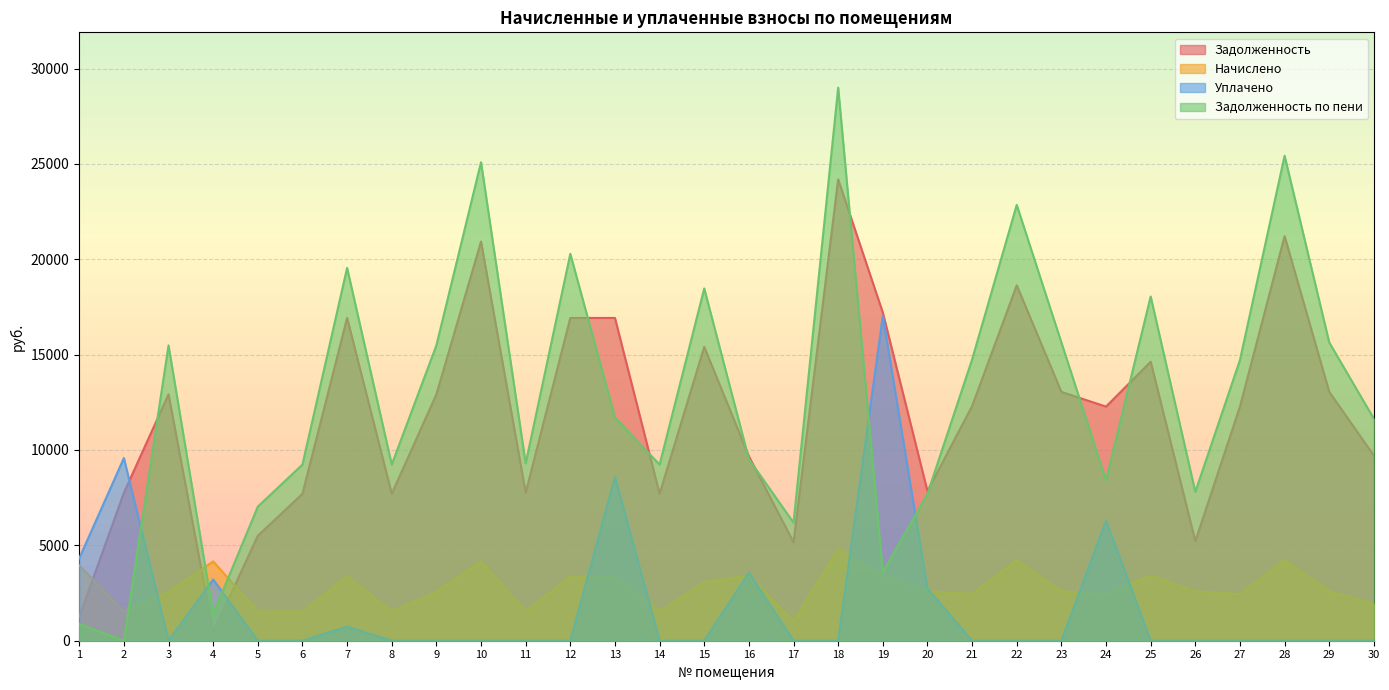

Which has a higher value, 29 or 18?

18